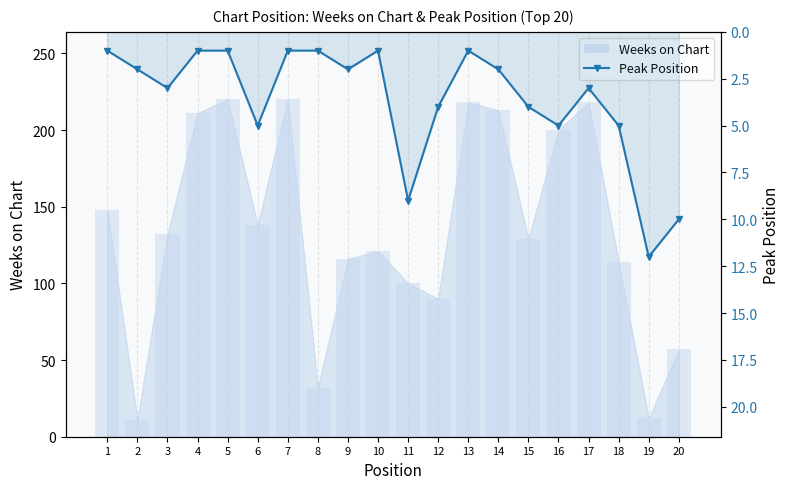

Reading right to left, list all the values displayed in this chart.

Weeks on Chart: 20=57	19=12	18=114	17=218	16=200	15=129	14=213	13=218	12=90	11=100	10=121	9=116	8=32	7=220	6=138	5=220	4=211	3=132	2=11	1=148
Peak Position: 20=10	19=12	18=5	17=3	16=5	15=4	14=2	13=1	12=4	11=9	10=1	9=2	8=1	7=1	6=5	5=1	4=1	3=3	2=2	1=1